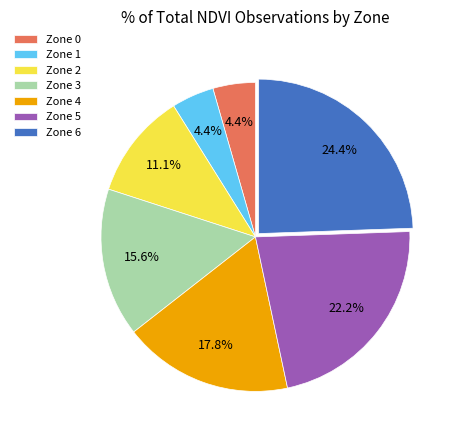

Which category has the biggest portion of the pie?

Zone 6